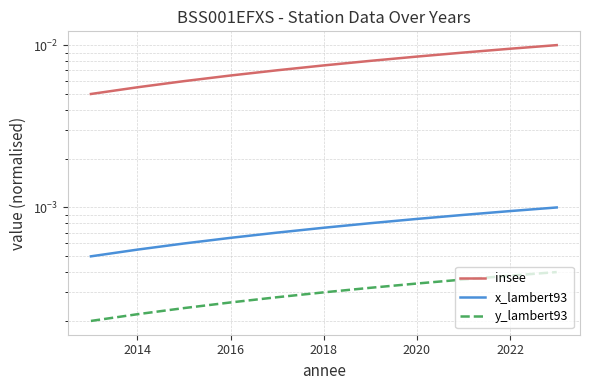

Reading left to right, transcribe all the data shown in this chart.

insee: 0.0	0.0	0.0	0.0	0.0	0.0	0.0	0.0	0.0	0.0	0.0
x_lambert93: 0.0	0.0	0.0	0.0	0.0	0.0	0.0	0.0	0.0	0.0	0.0
y_lambert93: 0.0	0.0	0.0	0.0	0.0	0.0	0.0	0.0	0.0	0.0	0.0